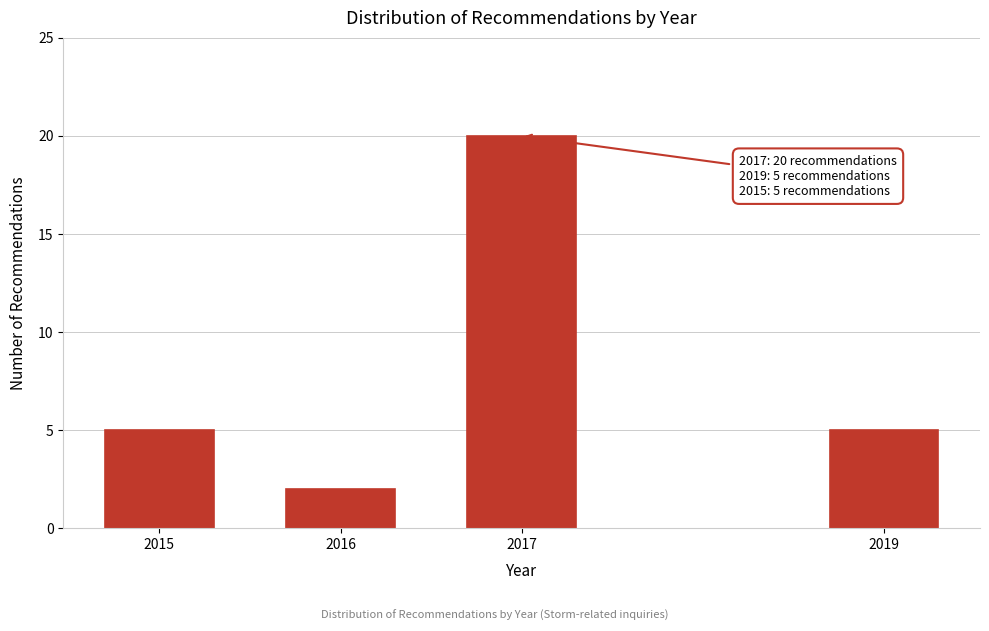

Reading right to left, extract all data points from this chart.

2019=5	2017=20	2016=2	2015=5